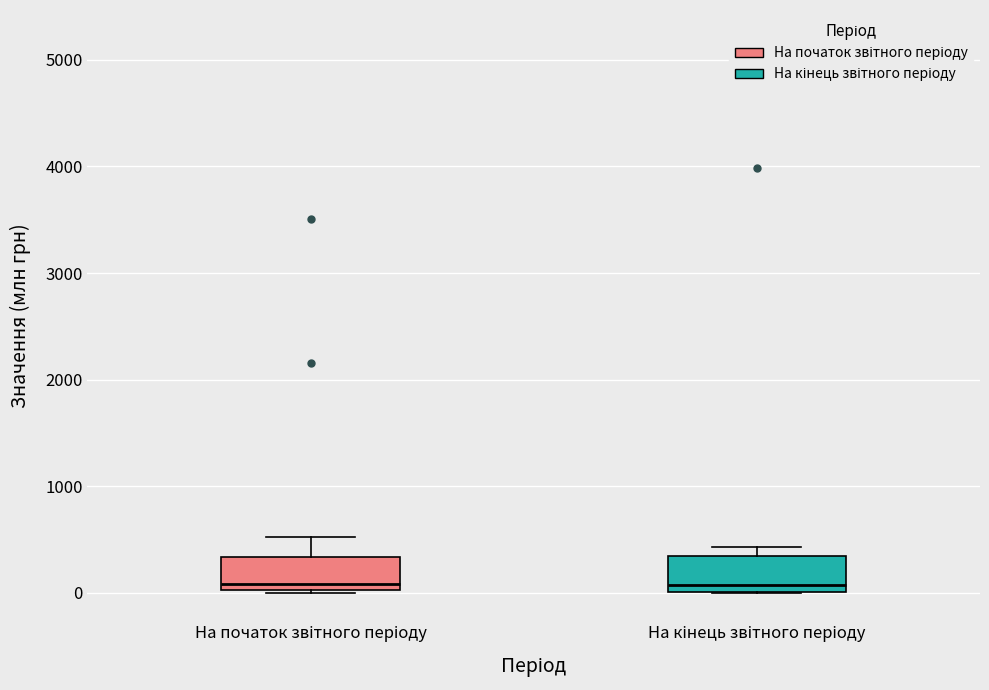

Where does the median line of the box for На кінець звітного періоду sit on the y-axis? The values are not printed on the chart, so give them approximately, as read against the axis.

100